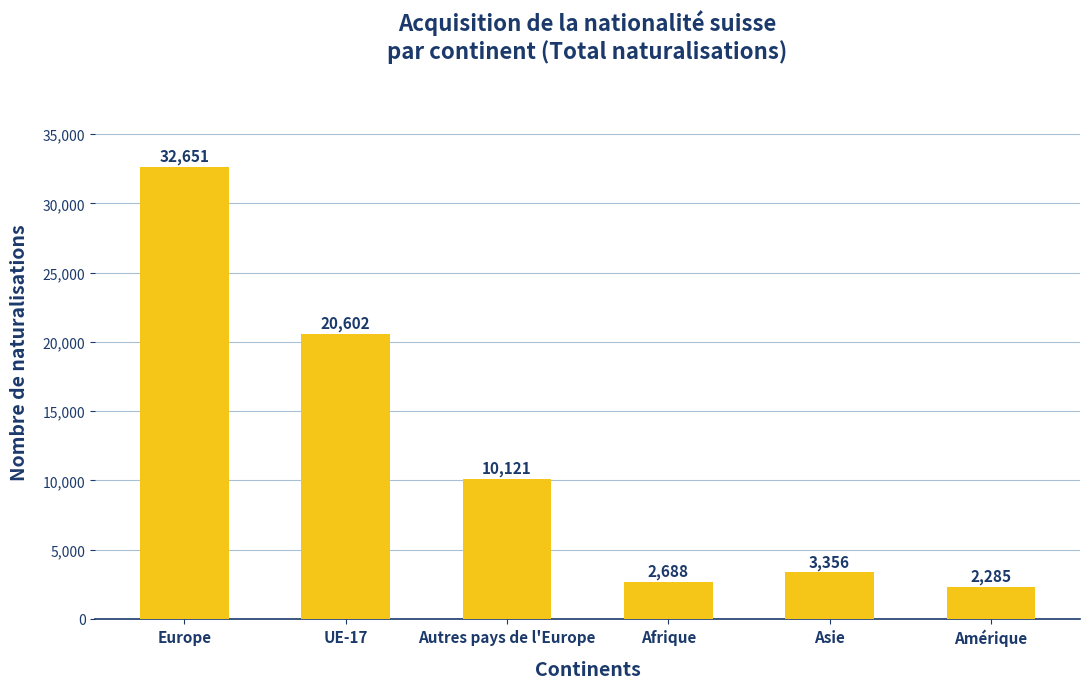

What is the minimum value shown in the chart?

2285